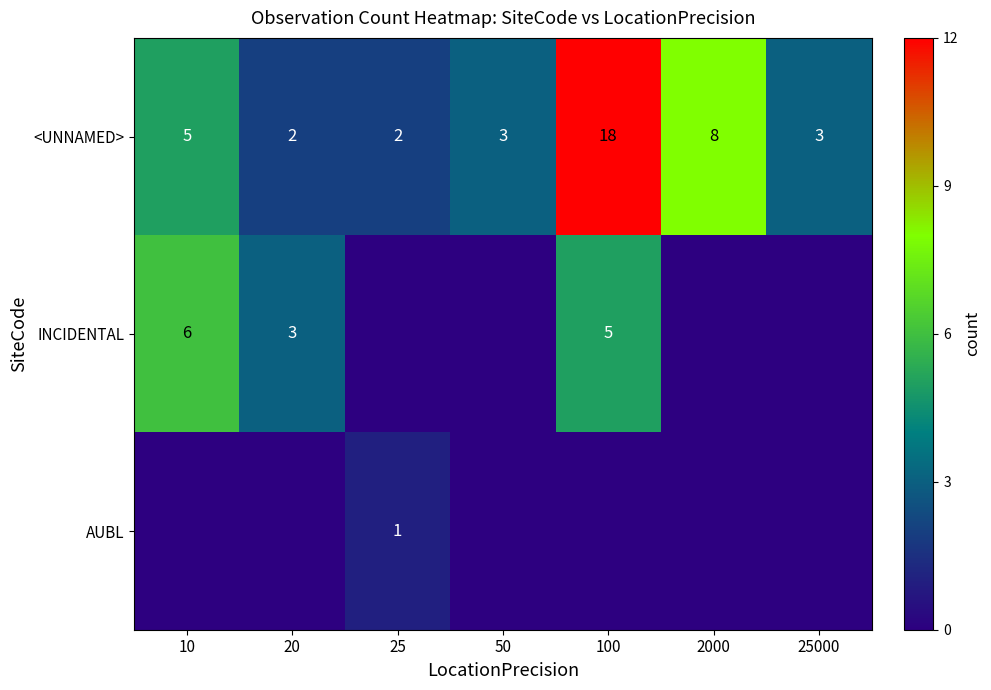

How many data points in <UNNAMED> are less than 3?

2